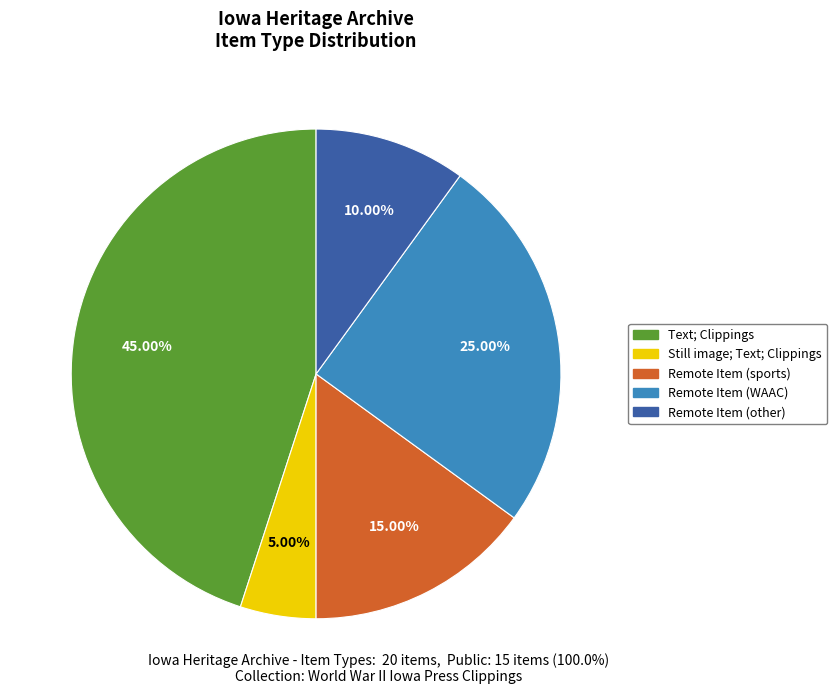

What percentage is NOT represented by Still image; Text; Clippings?

95.0%